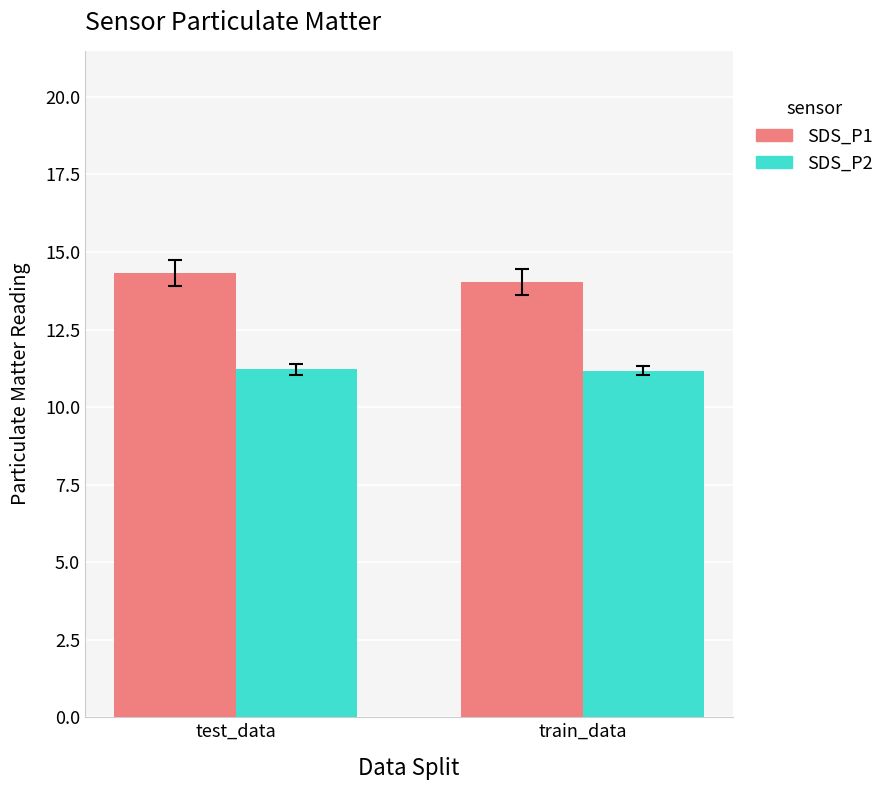

What are all the series names shown in the legend?

SDS_P1, SDS_P2